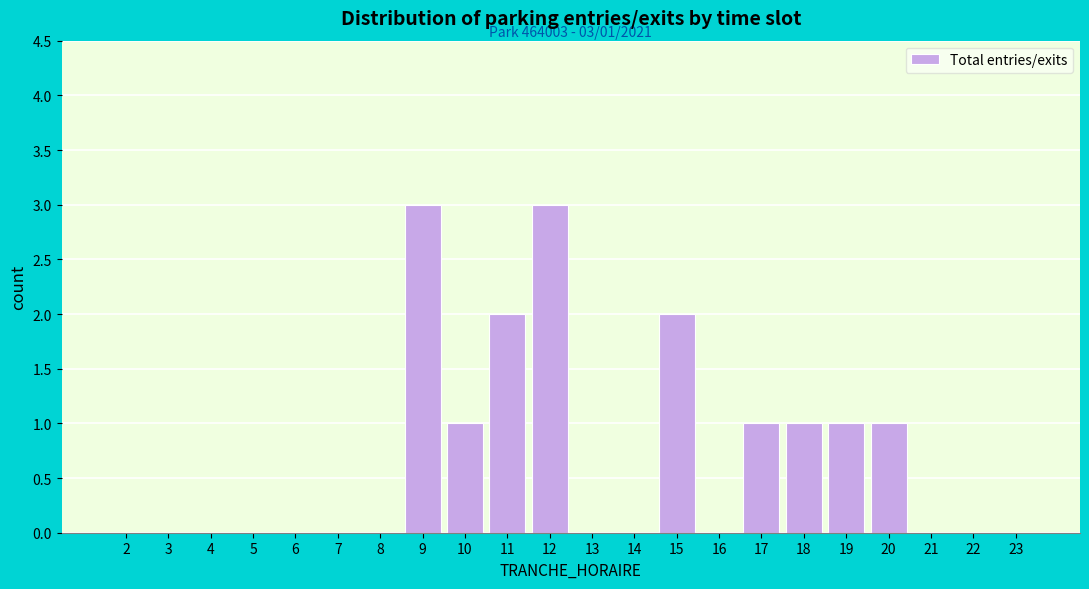

Reading left to right, extract all data points from this chart.

2=0	3=0	4=0	5=0	6=0	7=0	8=0	9=3	10=1	11=2	12=3	13=0	14=0	15=2	16=0	17=1	18=1	19=1	20=1	21=0	22=0	23=0